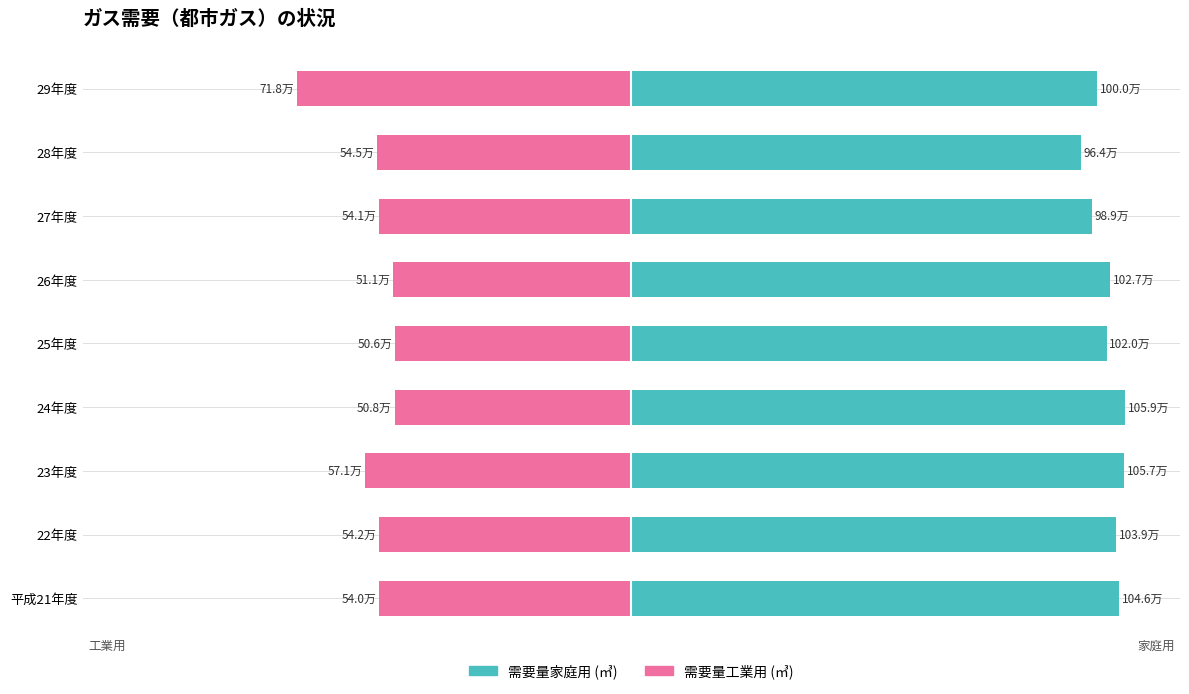

At how many categories does at least one series exceed 26?

9